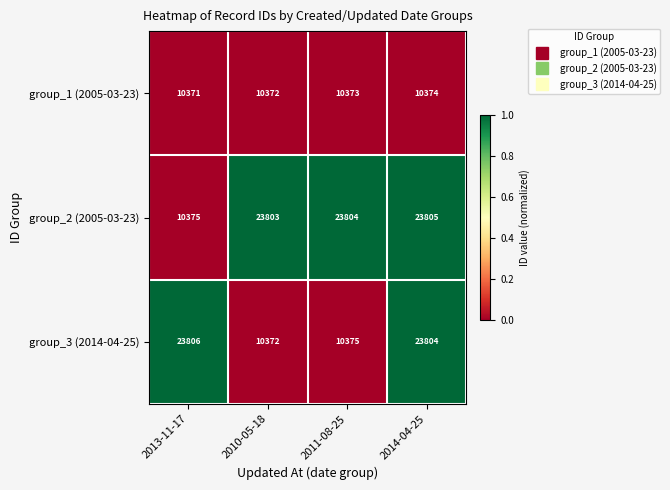

Rank the series at 2013-11-17 from highest to lowest value.

group_3 (2014-04-25), group_2 (2005-03-23), group_1 (2005-03-23)